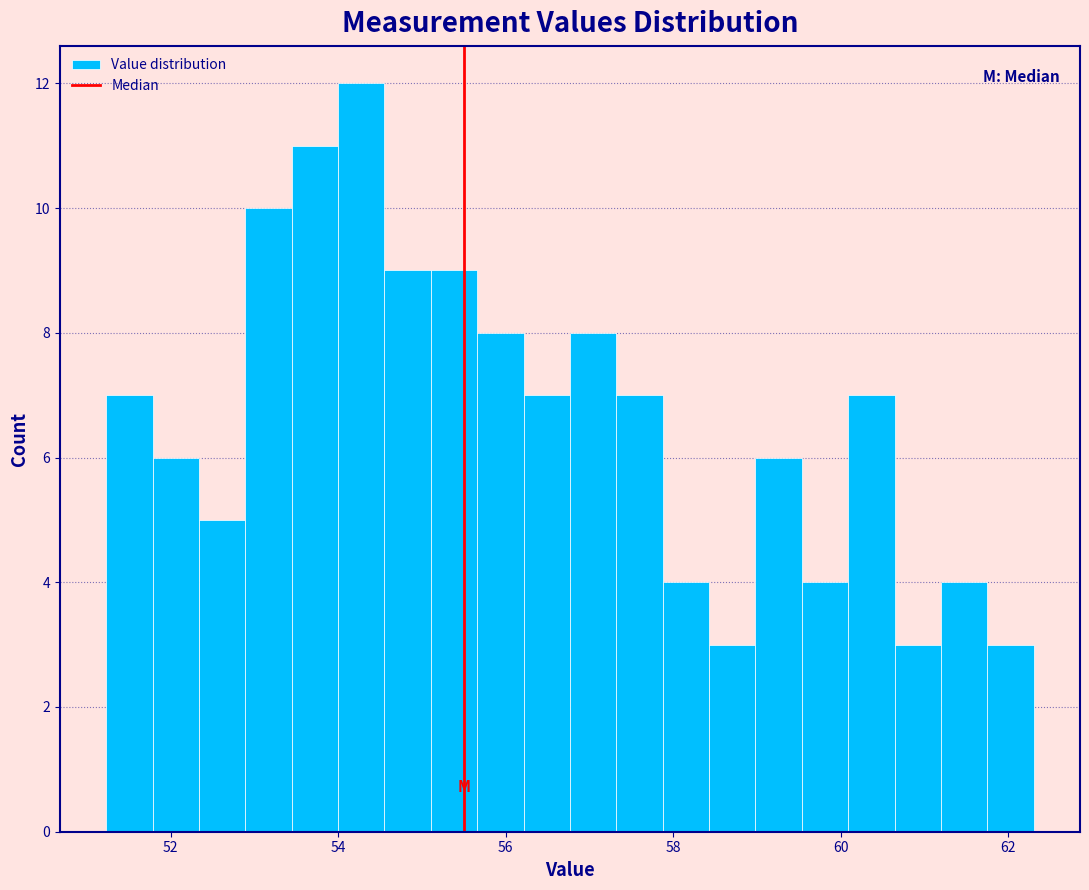

Around what value on the x-axis is the tallest bar? Give the approximate position of its centre, as read against the axis.

54.2